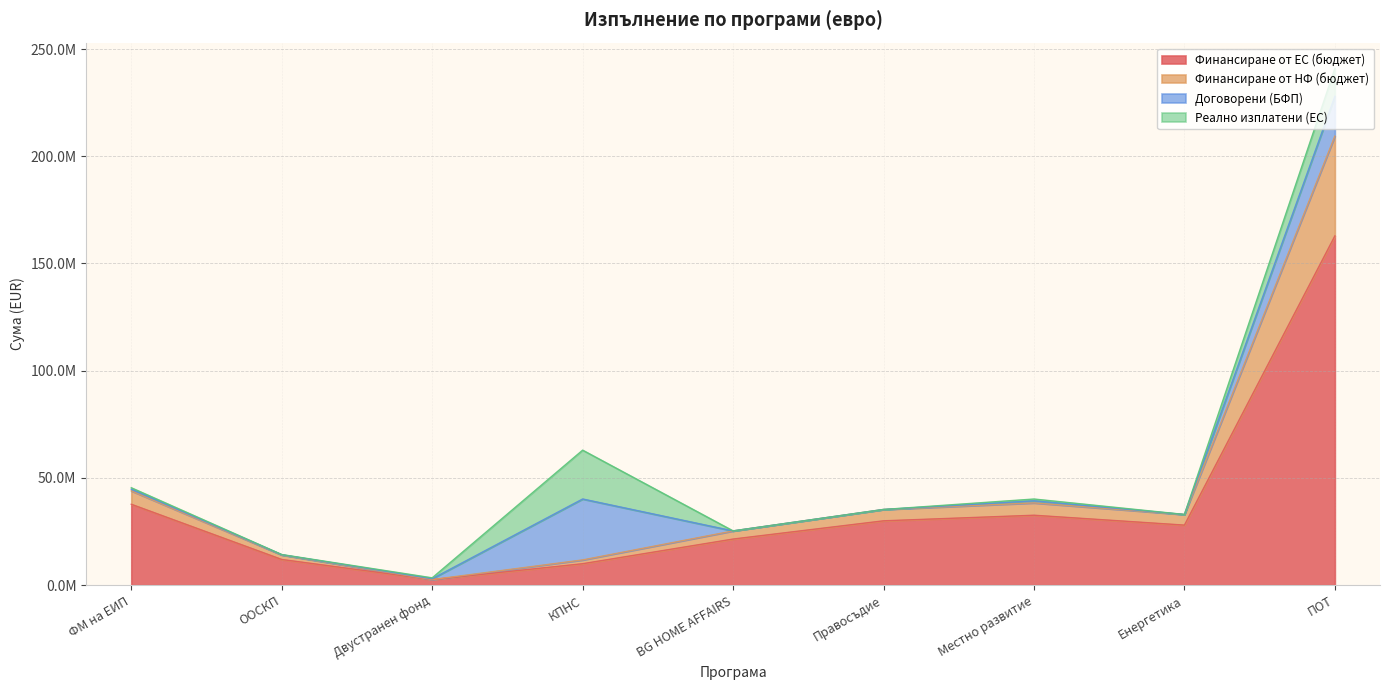

What is the label of the 8th point from the left?

Енергетика